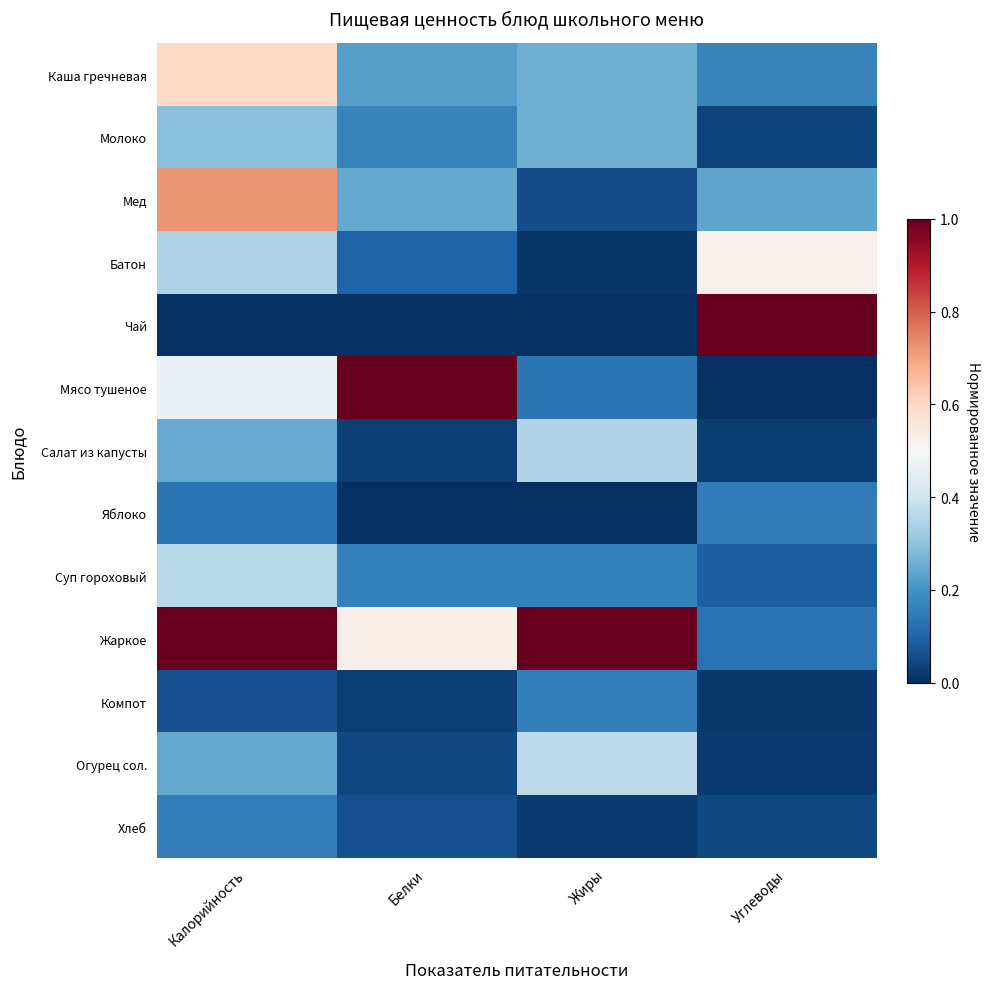

At which category is the sum across all series the highest?

Калорийность